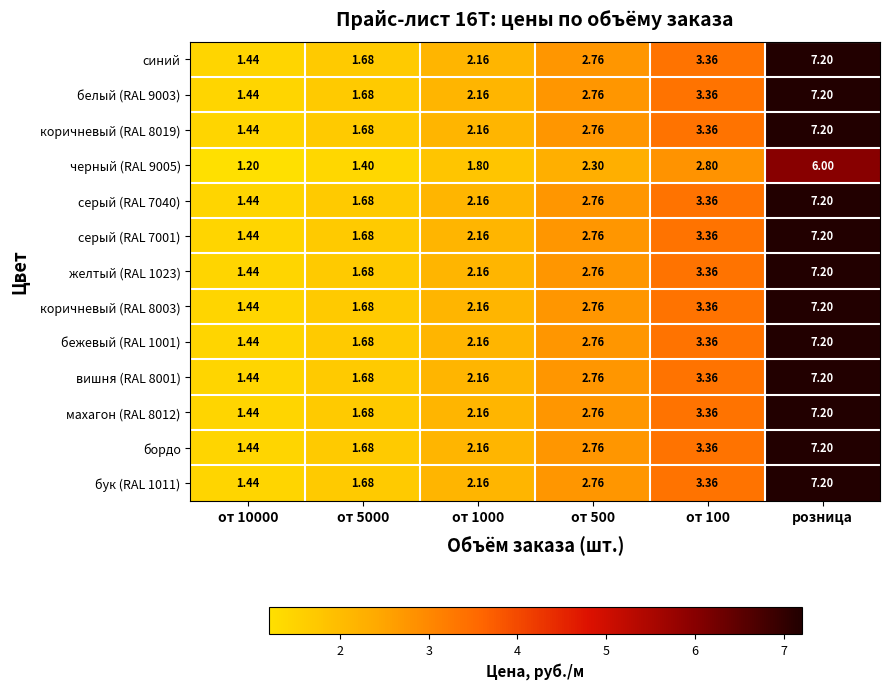

Which label corresponds to the largest value in the chart?

розница